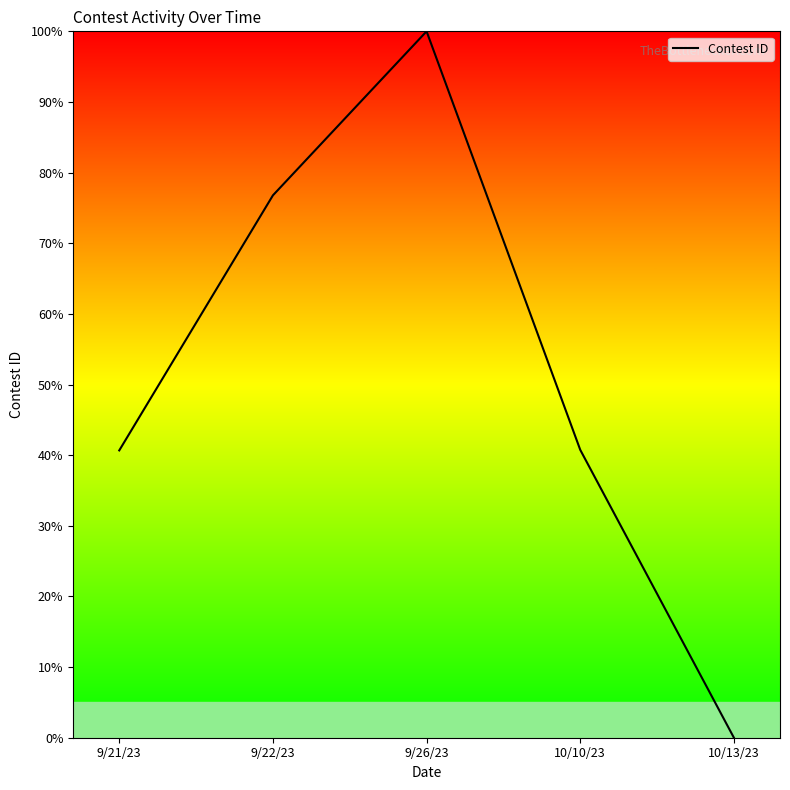

Between 10/13/23 and 10/10/23, which is larger?

10/10/23